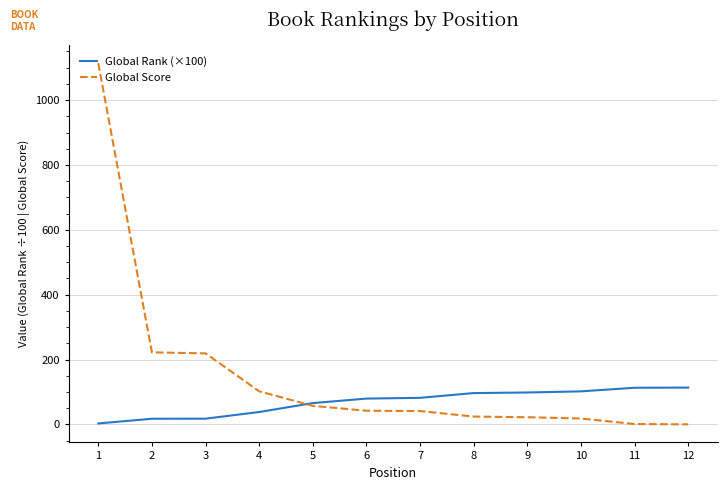

What is the maximum value shown in the chart?

1114.0